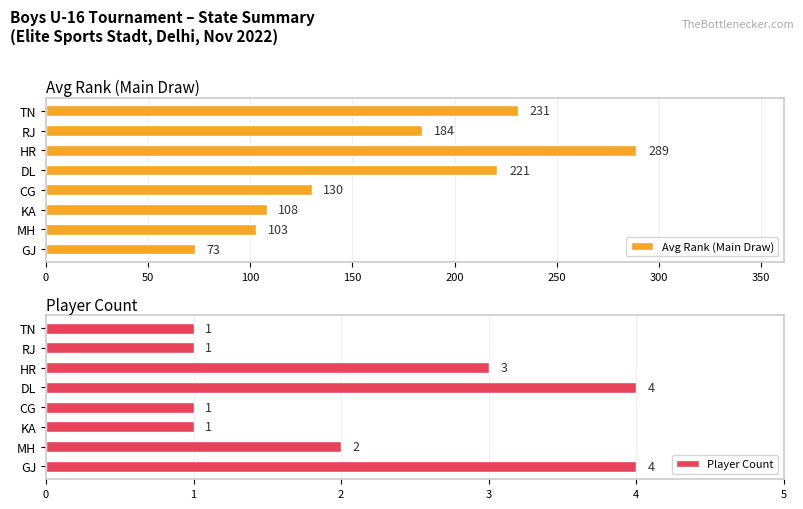

True or false: Avg Rank (Main Draw) has a value of 88 at HR.

False